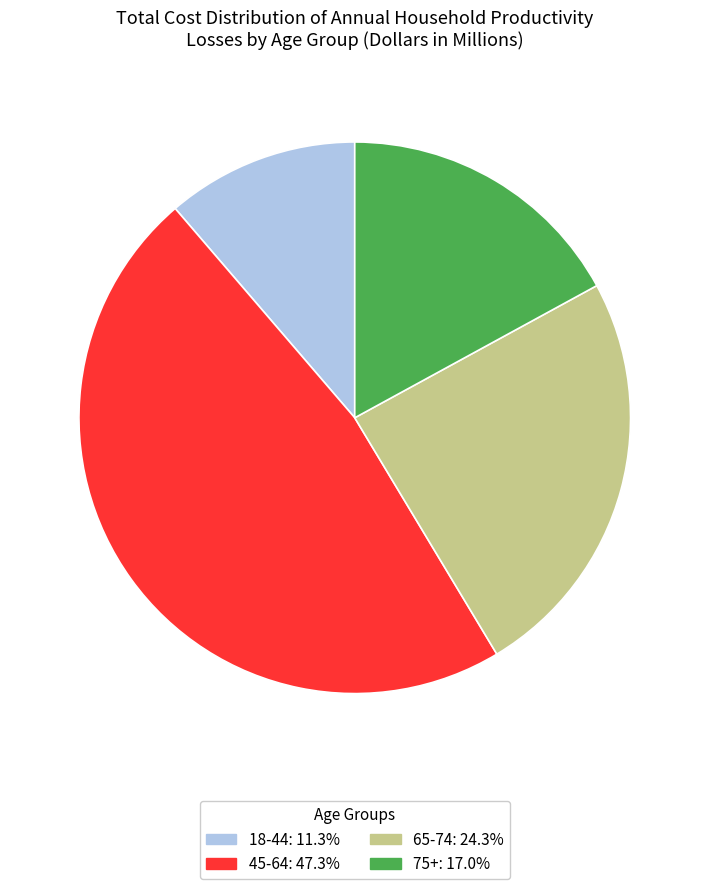

Count the number of slices in the pie.

4